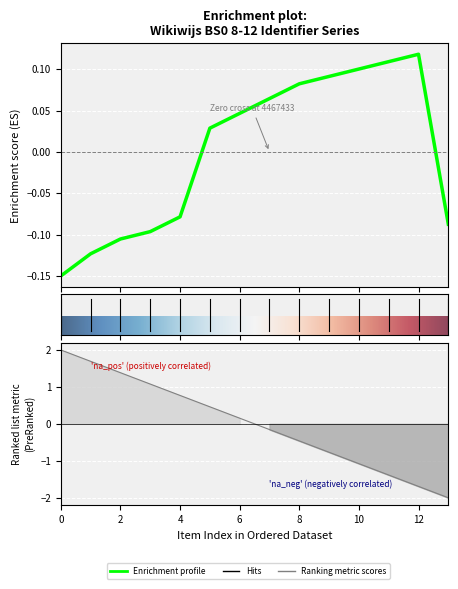

Reading right to left, what are all the values shown in this chart?

-0.1	0.1	0.1	0.1	0.1	0.1	0.1	0.0	0.0	-0.1	-0.1	-0.1	-0.1	-0.1